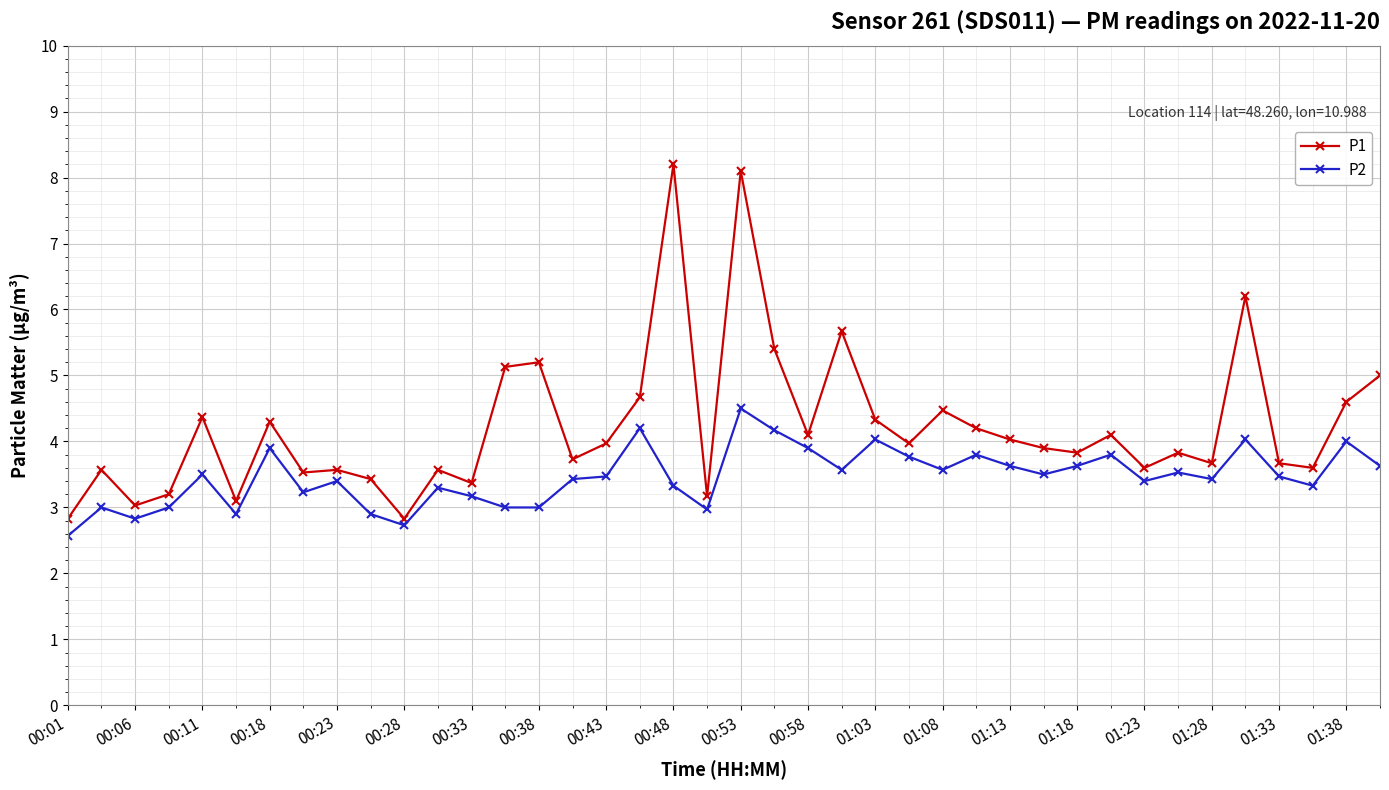

What is the average value of the P1 series?

4.2